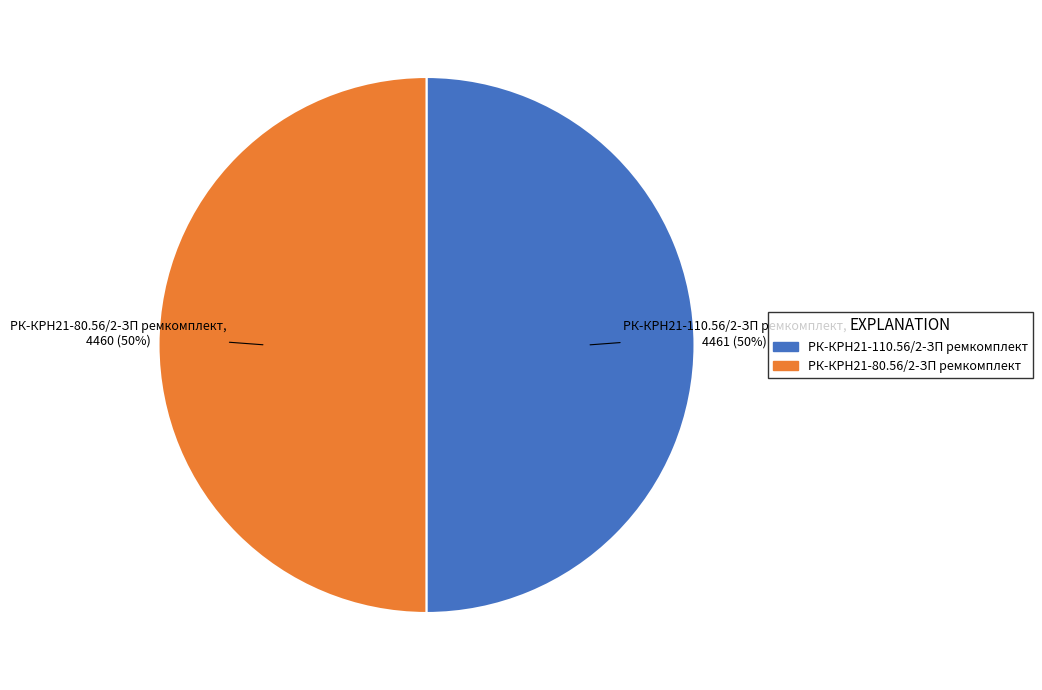

To the nearest percent, what is the combined percentage of РК-КРН21-110.56/2-ЗП ремкомплект and РК-КРН21-80.56/2-ЗП ремкомплект?

100%